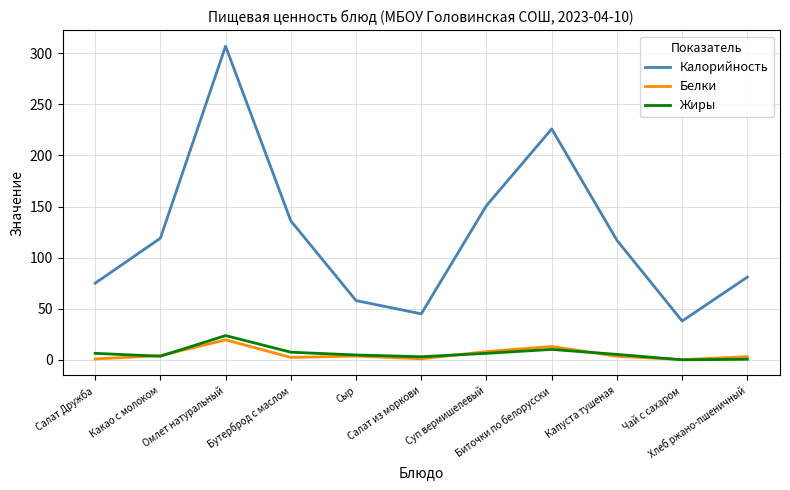

What is the difference between the highest and lowest values at Салат Дружба?

74.1